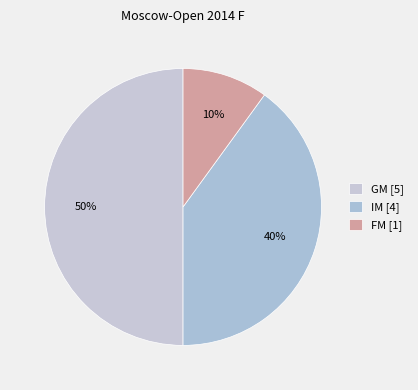

Between FM and IM, which is larger?

IM